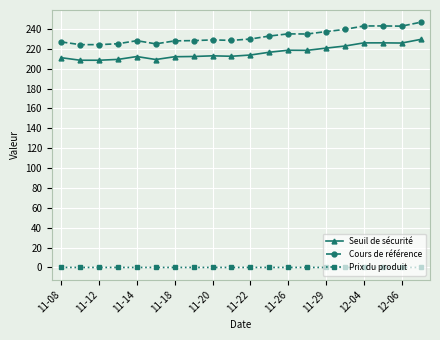

Rank the series by their maximum value, from lowest to highest.

Prix du produit, Seuil de sécurité, Cours de référence